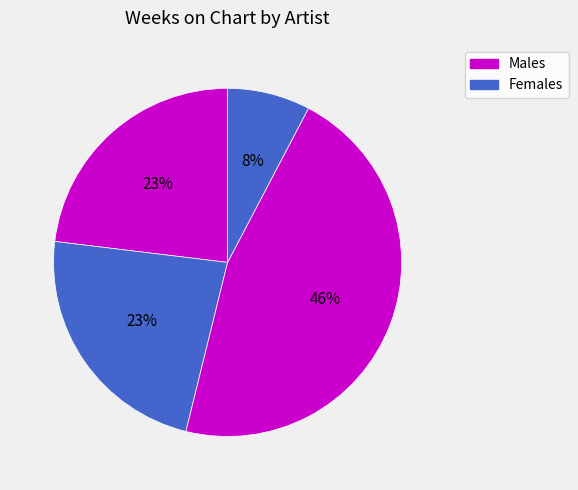

Count the number of slices in the pie.

4